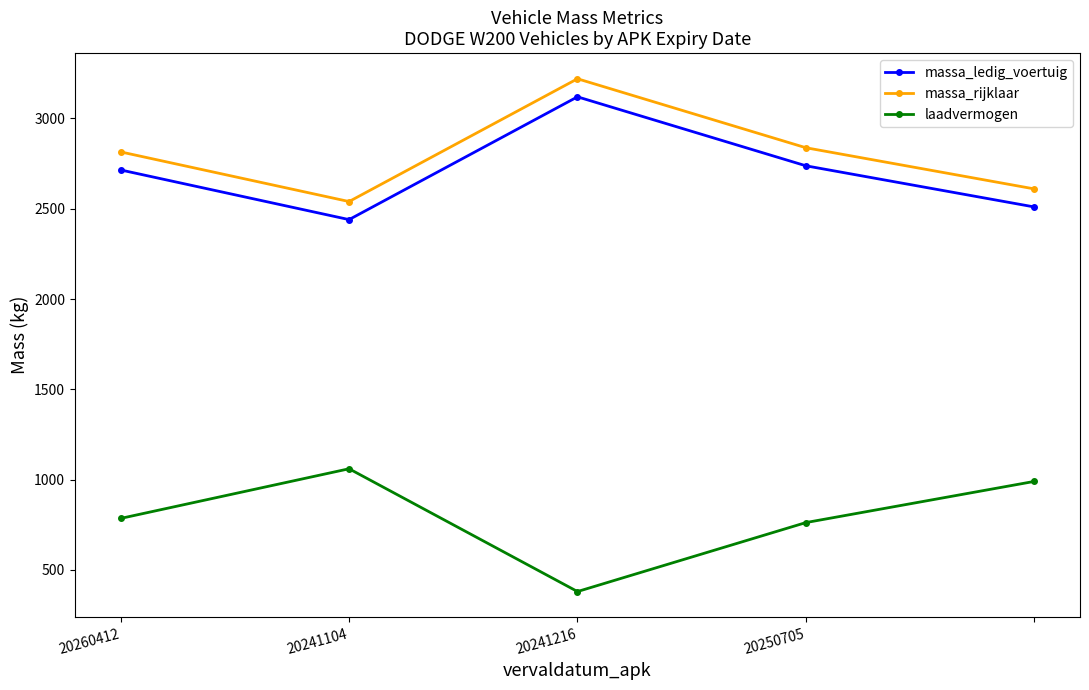

What is the greatest value displayed?

3220